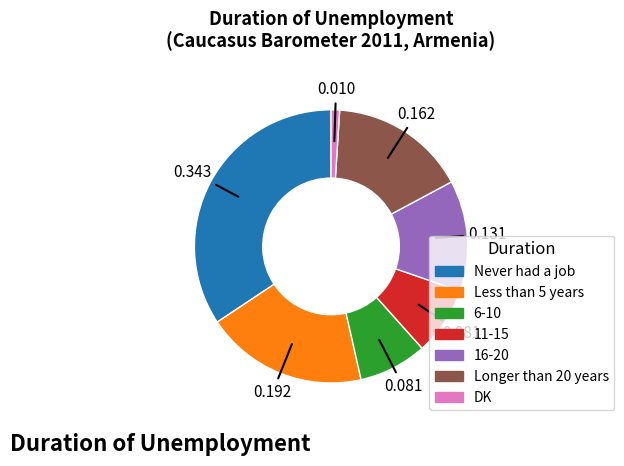

True or false: 11-15 accounts for 1% of the total.

False